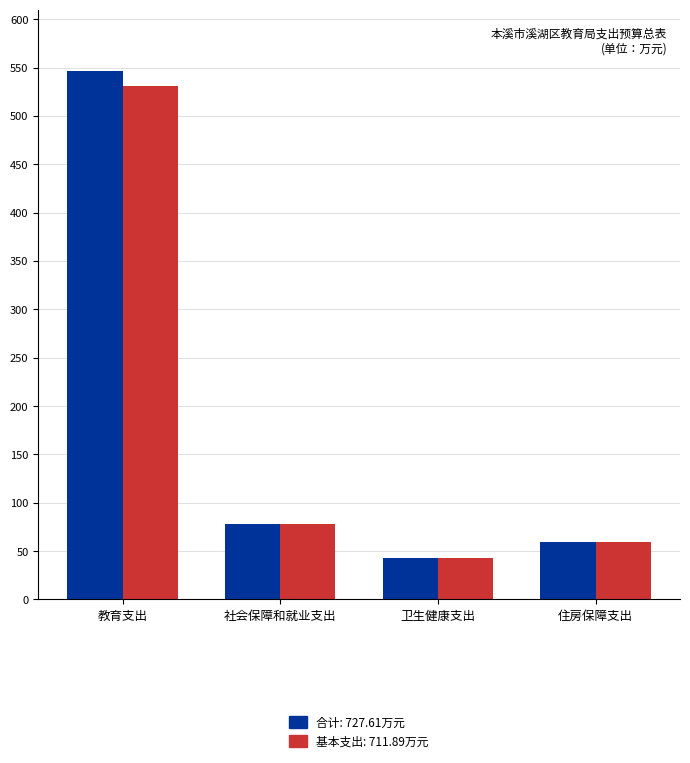

What position from the left is 教育支出?

1